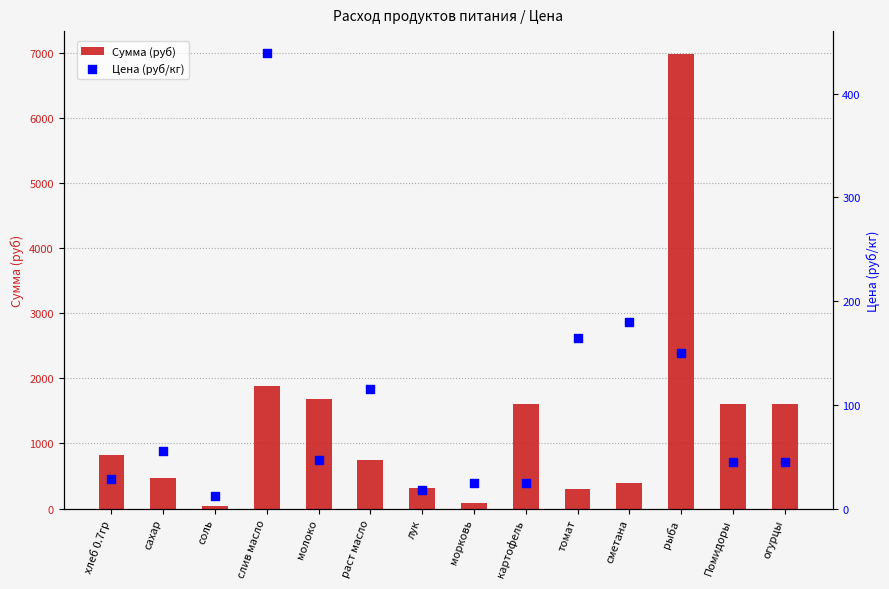

Which series has the largest Y range (max minus min)?

Сумма (руб)